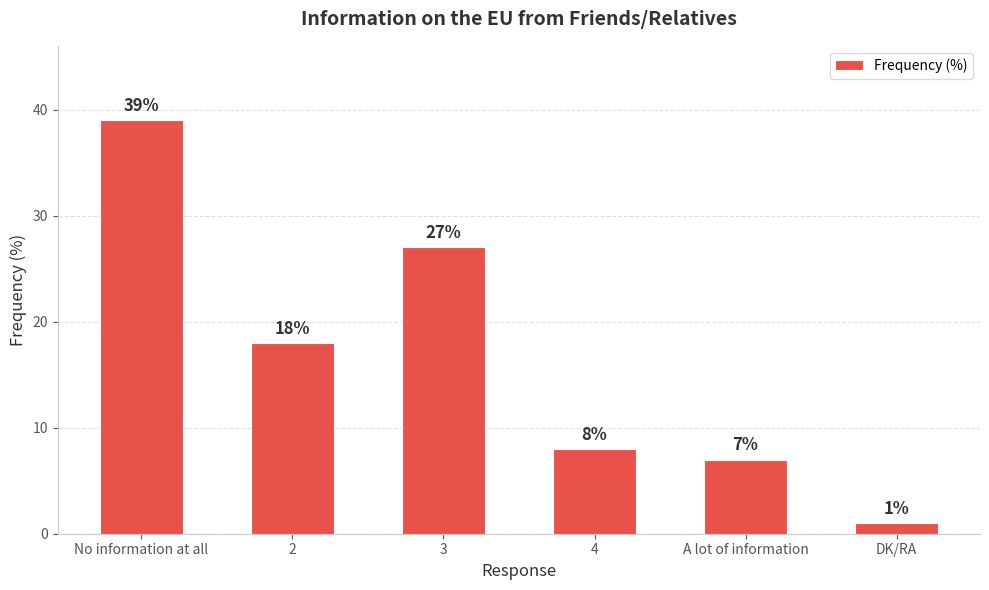

What position from the right is 3?

4